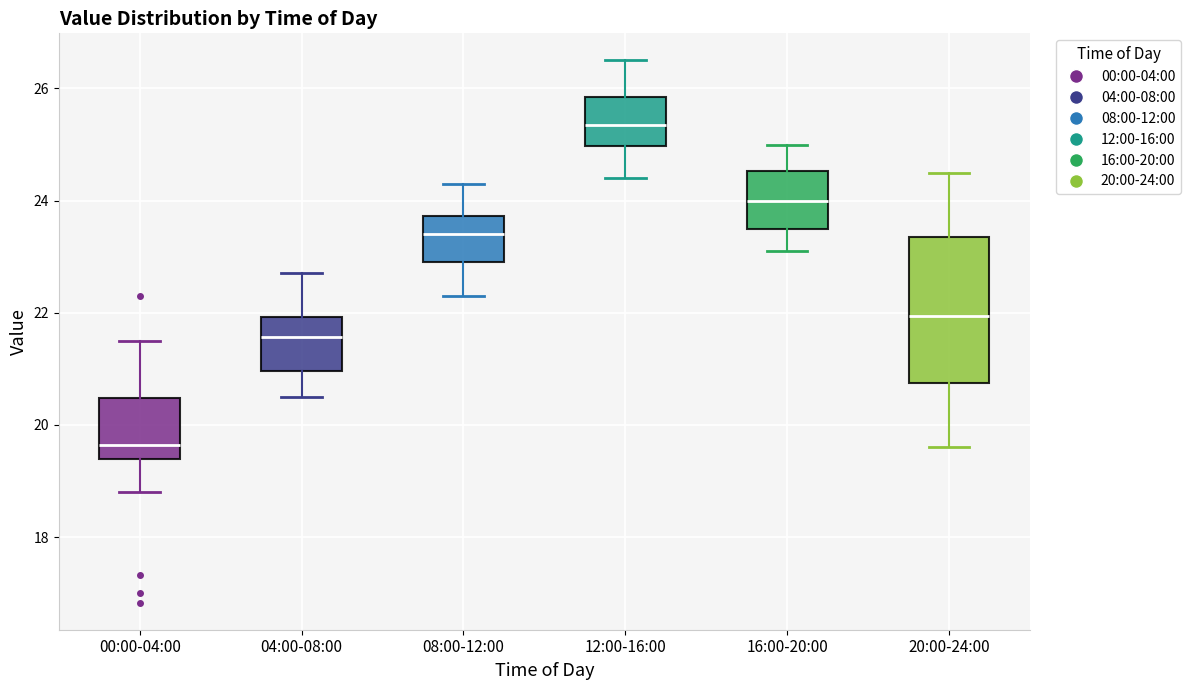

Reading left to right, transcribe this box plot: for each box, give where its median line is, the range the box spans, and where its two whiskers end, as read against the y-axis. The values are not printed on the chart, so give them approximately, as read against the axis.

00:00-04:00: median 19.6, box 19.4 to 20.4, whiskers 18.8 to 21.6
04:00-08:00: median 21.6, box 21.0 to 22.0, whiskers 20.6 to 22.8
08:00-12:00: median 23.4, box 23.0 to 23.8, whiskers 22.4 to 24.4
12:00-16:00: median 25.4, box 25.0 to 25.8, whiskers 24.4 to 26.6
16:00-20:00: median 24.0, box 23.6 to 24.6, whiskers 23.2 to 25.0
20:00-24:00: median 22.0, box 20.8 to 23.4, whiskers 19.6 to 24.6